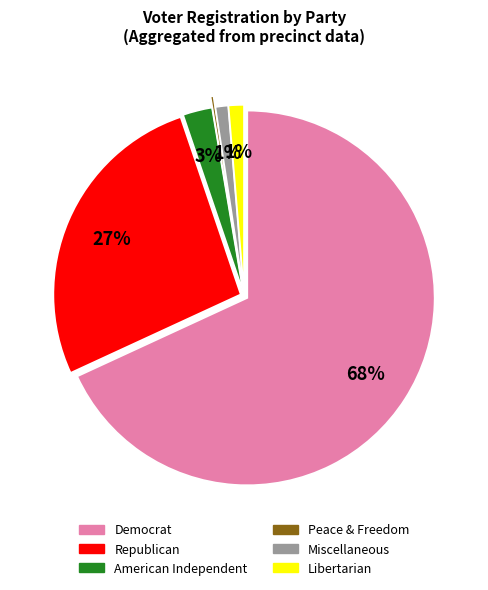

To the nearest percent, what is the difference between the largest and smallest slice percentages?

68%